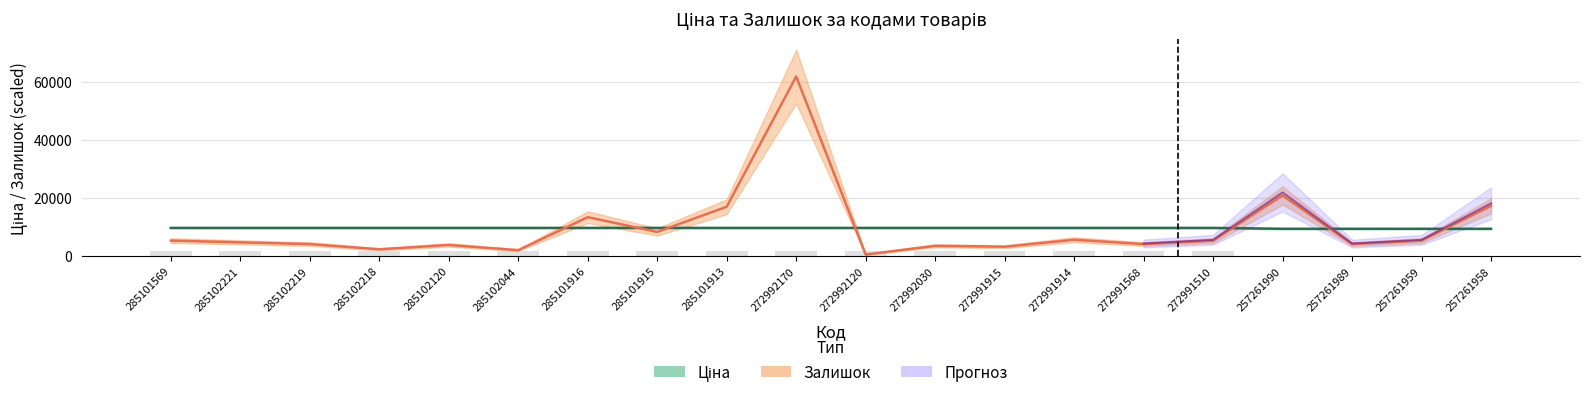

What is the label of the 12th bar from the right?

285101913